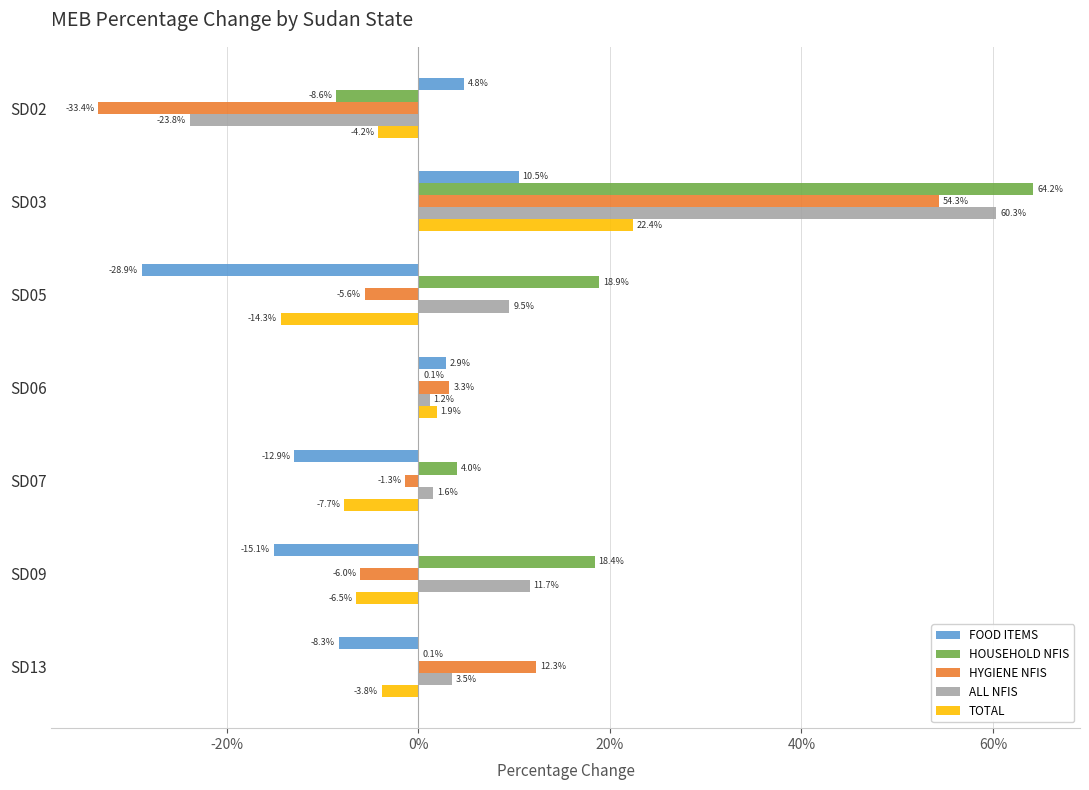

At which category is the sum across all series the highest?

SD03